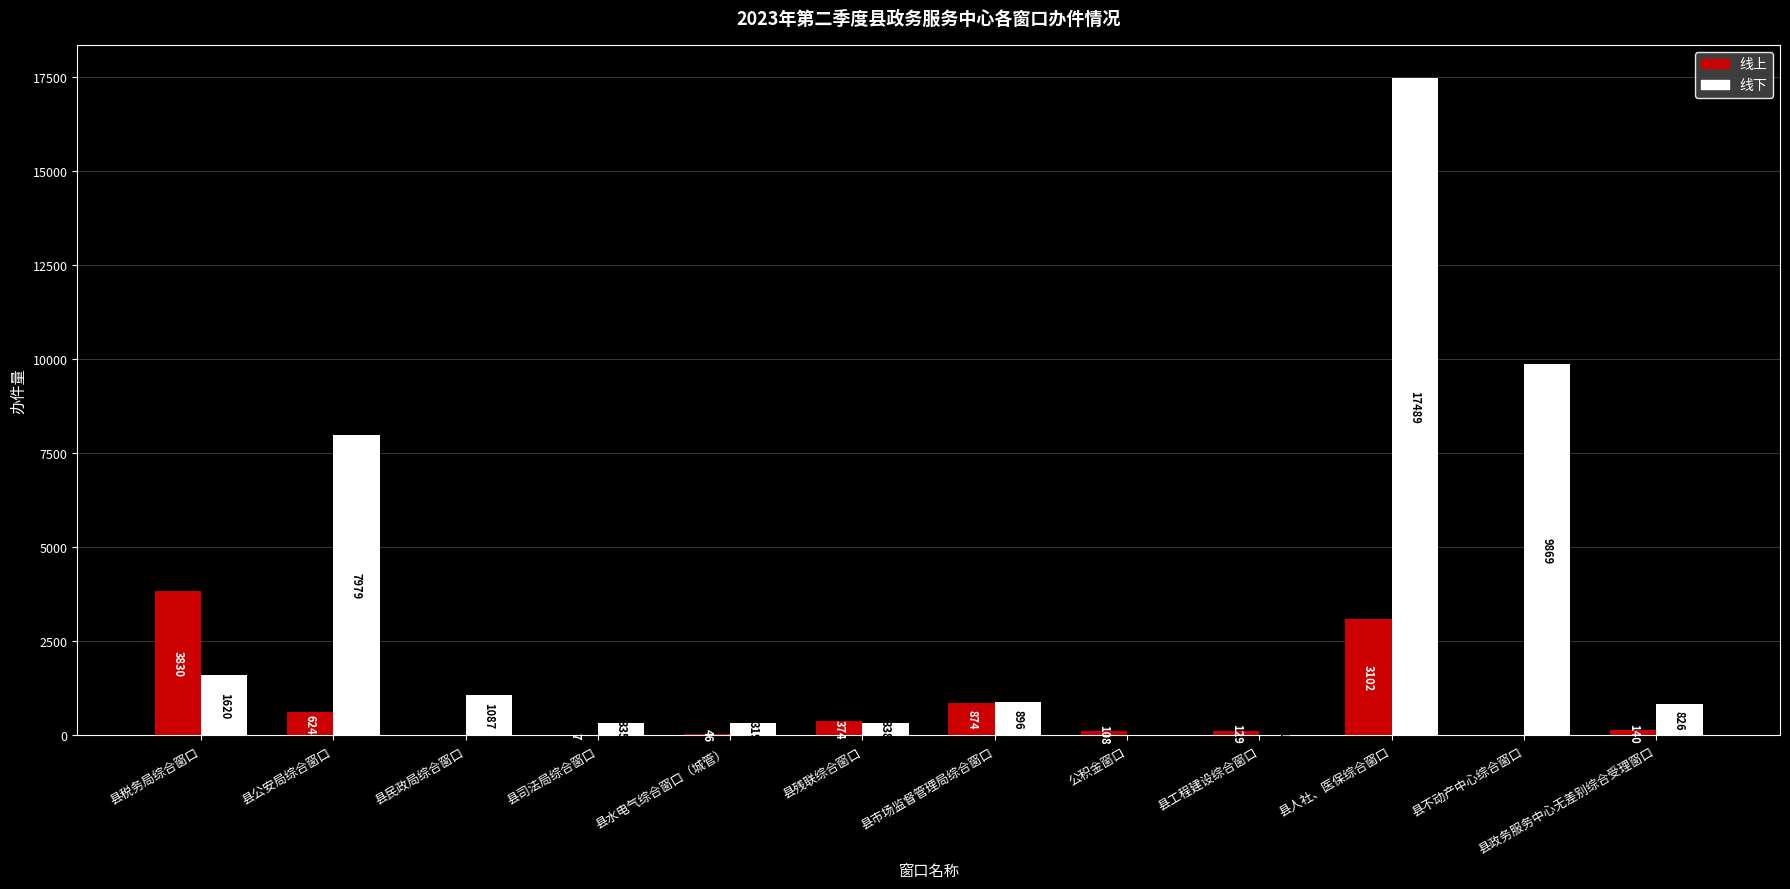

What is the sum of the 线下 values at 县人社、医保综合窗口 and 县司法局综合窗口?

17824